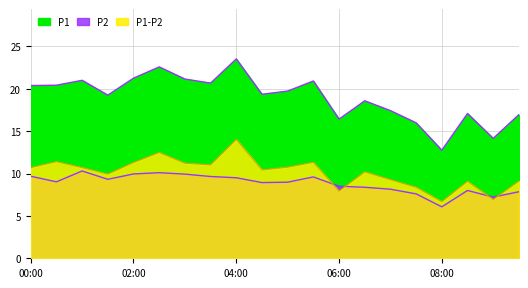

At which category is the sum across all series the highest?

04:00